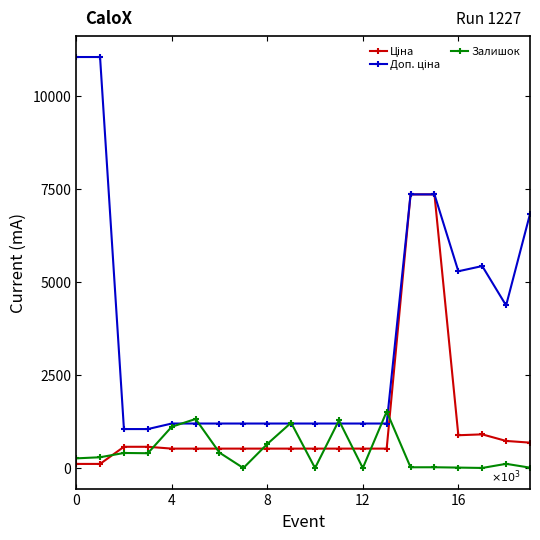

At how many categories does at least one series exceed 3773?

8